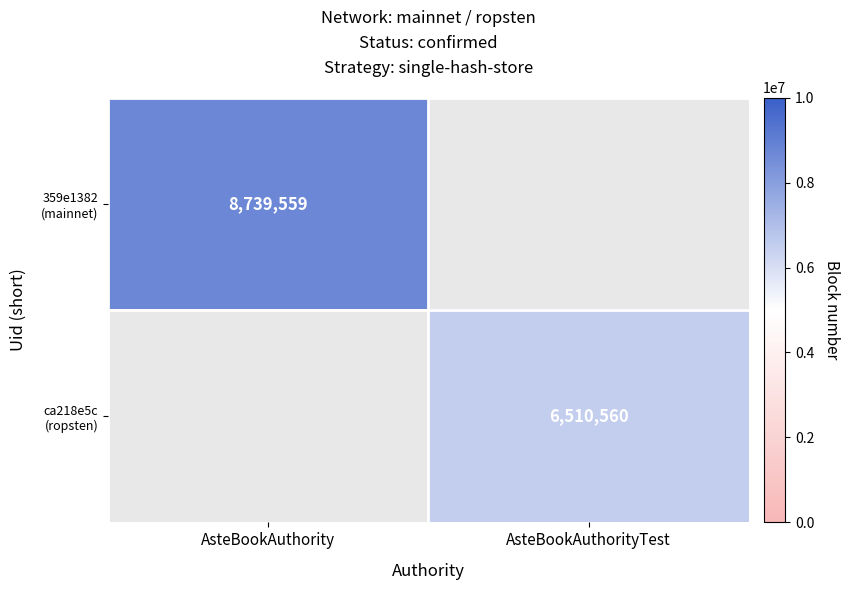

How many categories are shown in the chart?

2